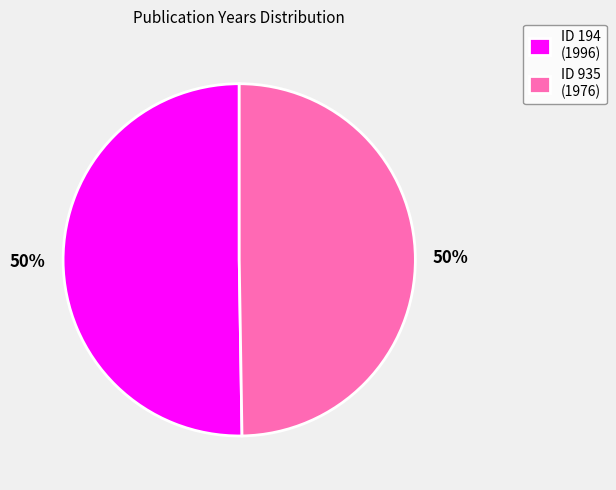

Approximately how many times larger is the value at ID 935 (1976) compared to ID 194 (1996)?

1.0